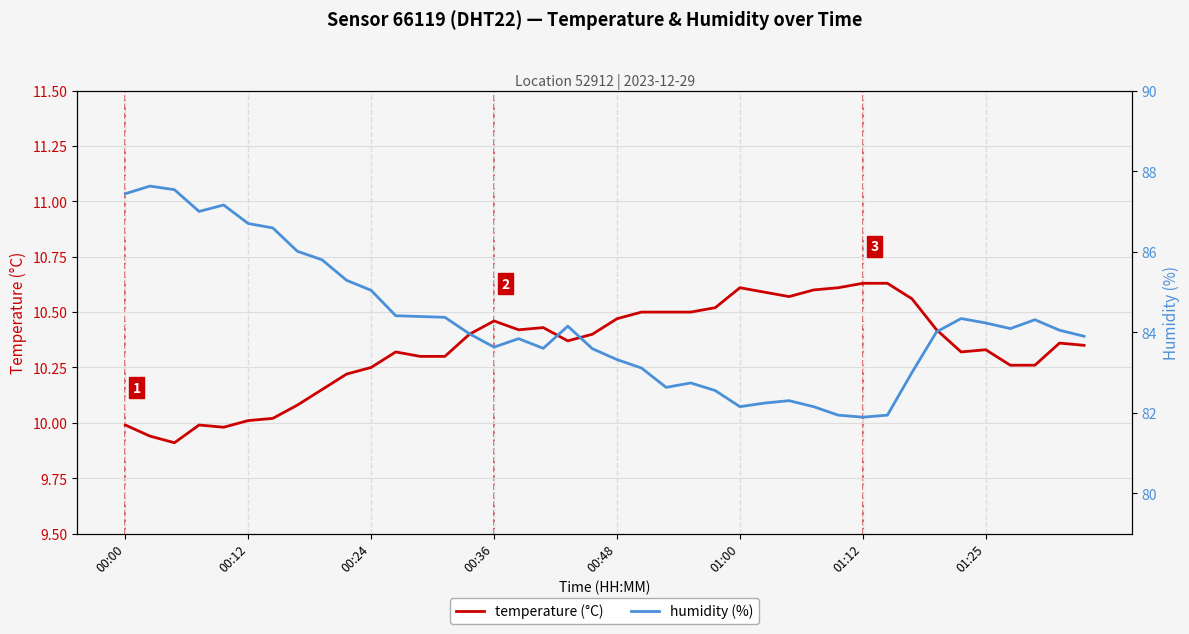

True or false: temperature (°C) has a value of 10.0 at 00:00.

True